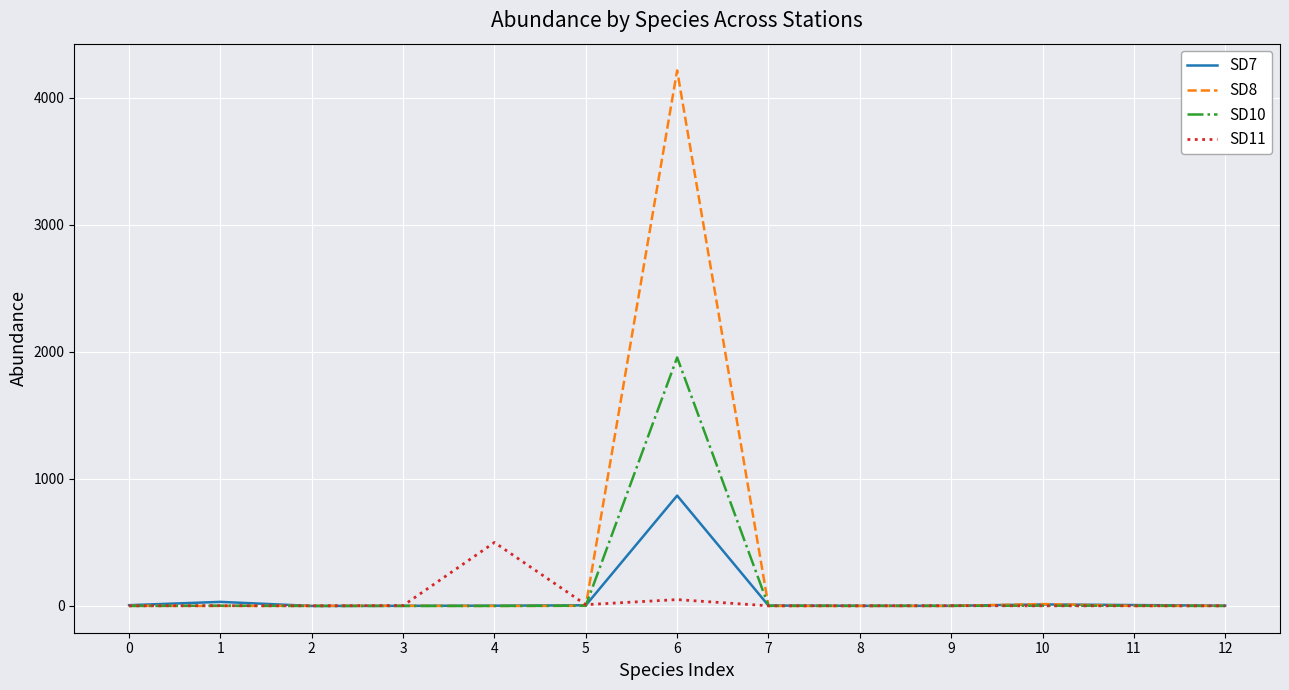

Which series has the largest range (max minus min)?

SD8